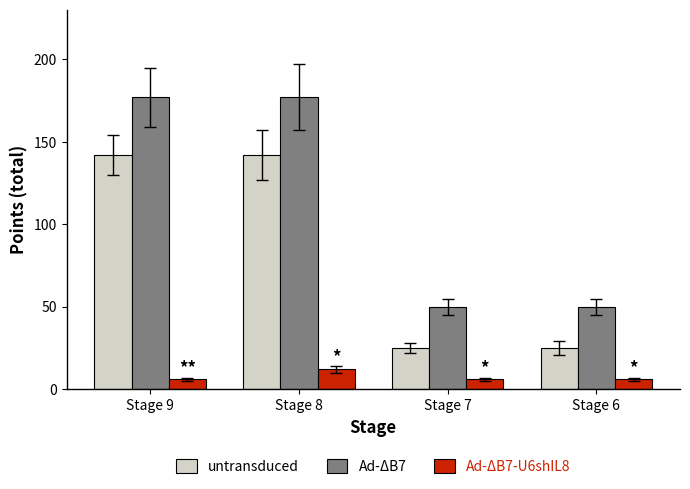

Reading left to right, transcribe all the data shown in this chart.

untransduced: 142	142	25	25
Ad-ΔB7: 177	177	50	50
Ad-ΔB7-U6shIL8: 6	12	6	6